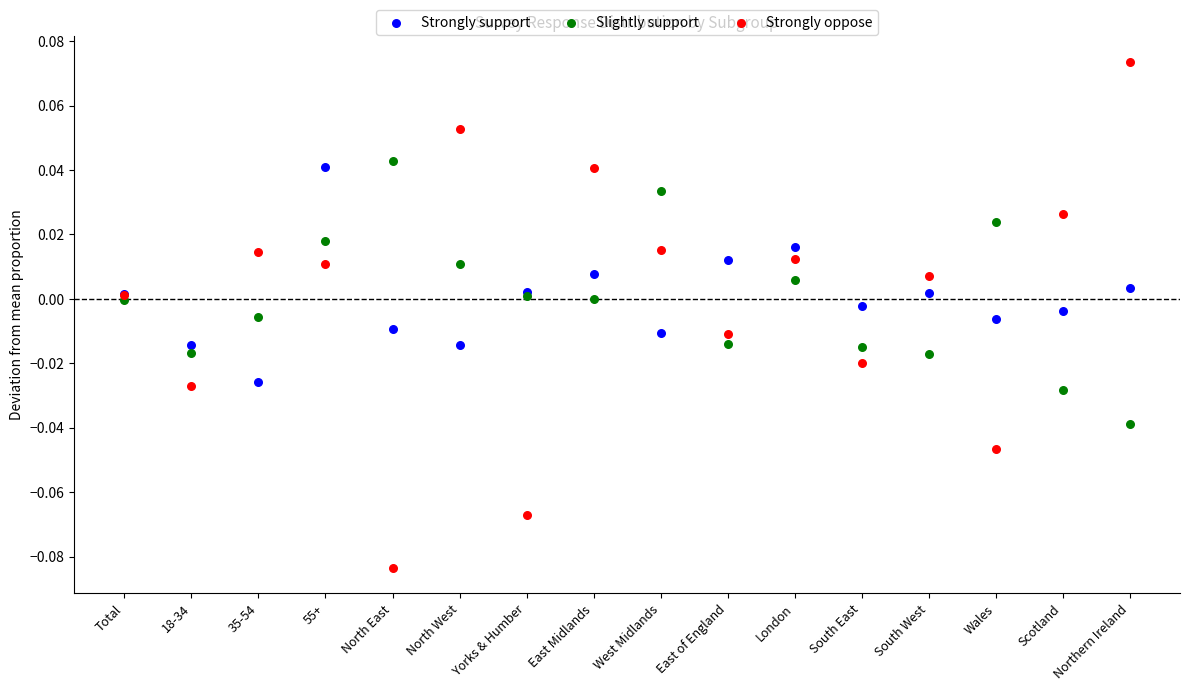

Which series contains the lowest Y value?

Strongly oppose